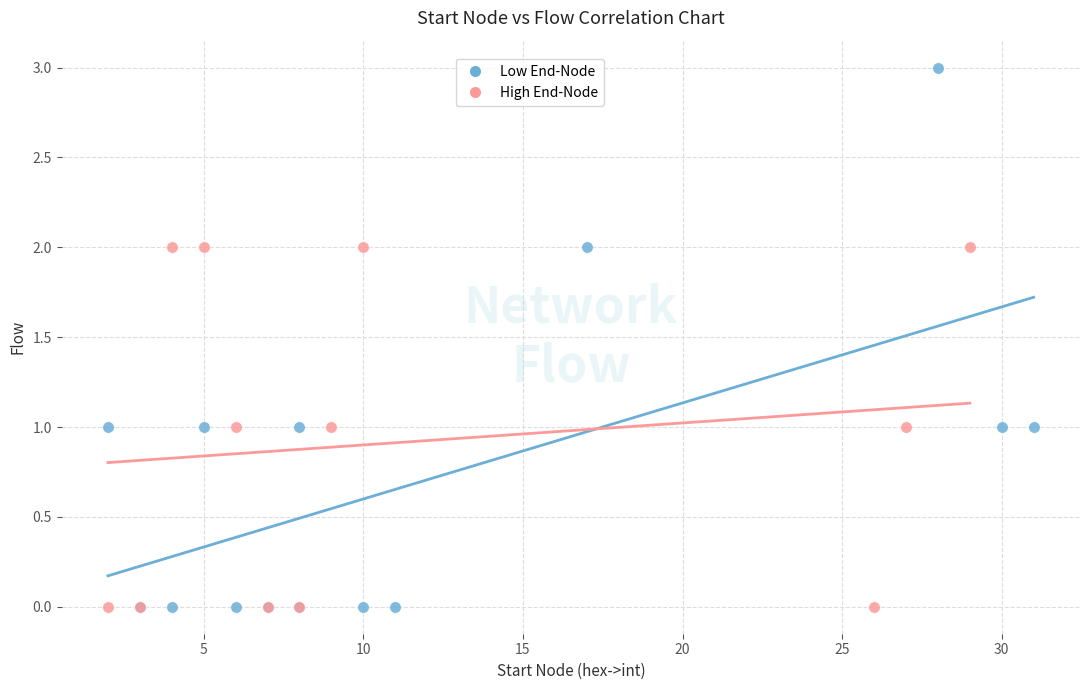

Which series has the largest Y range (max minus min)?

Low End-Node